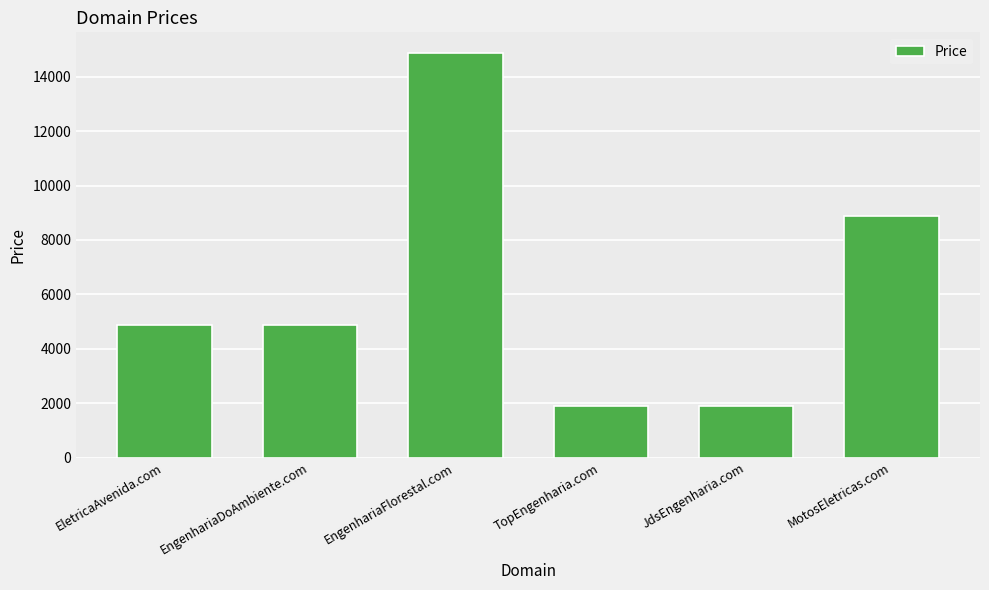

How many distinct data groups are displayed?

1